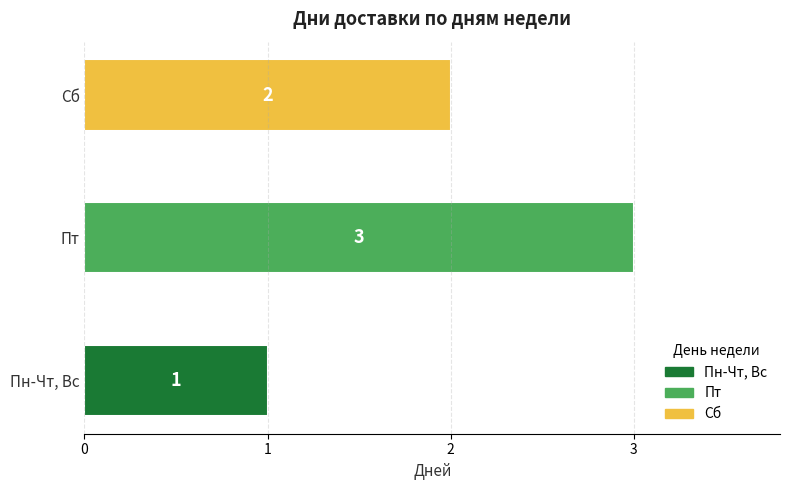

What is the difference between the maximum and second lowest values?

1